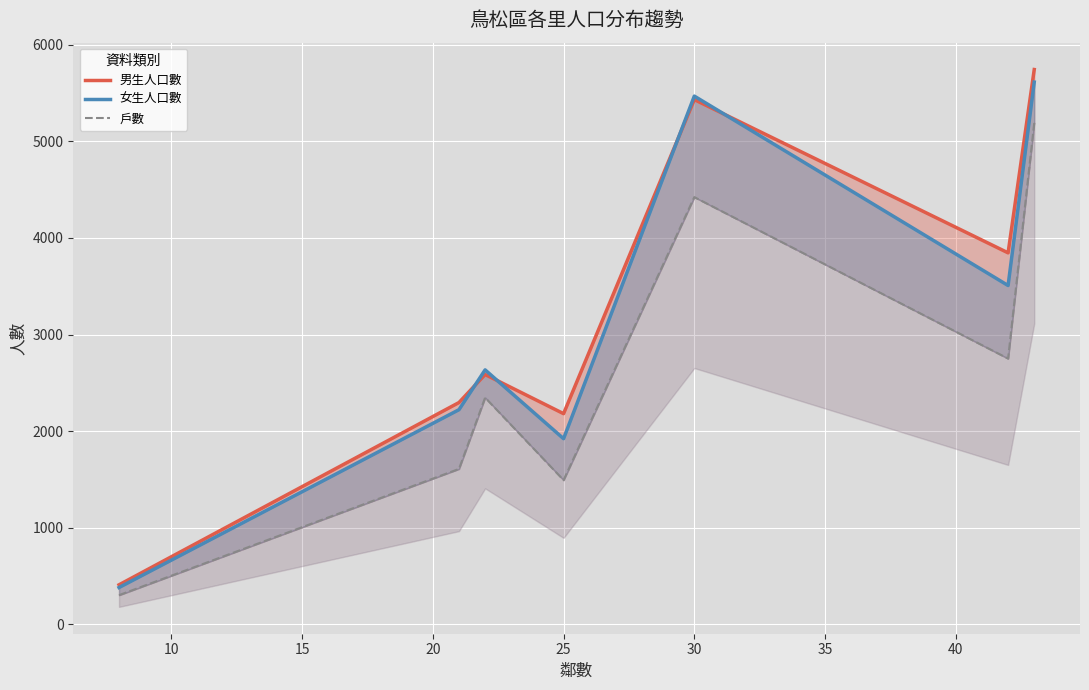

Reading left to right, what are all the values shown in this chart?

男生人口數: 410	2296	2586	2181	5431	3845	5742
女生人口數: 382	2222	2634	1922	5467	3507	5612
戶數: 303	1609	2347	1493	4422	2751	5190